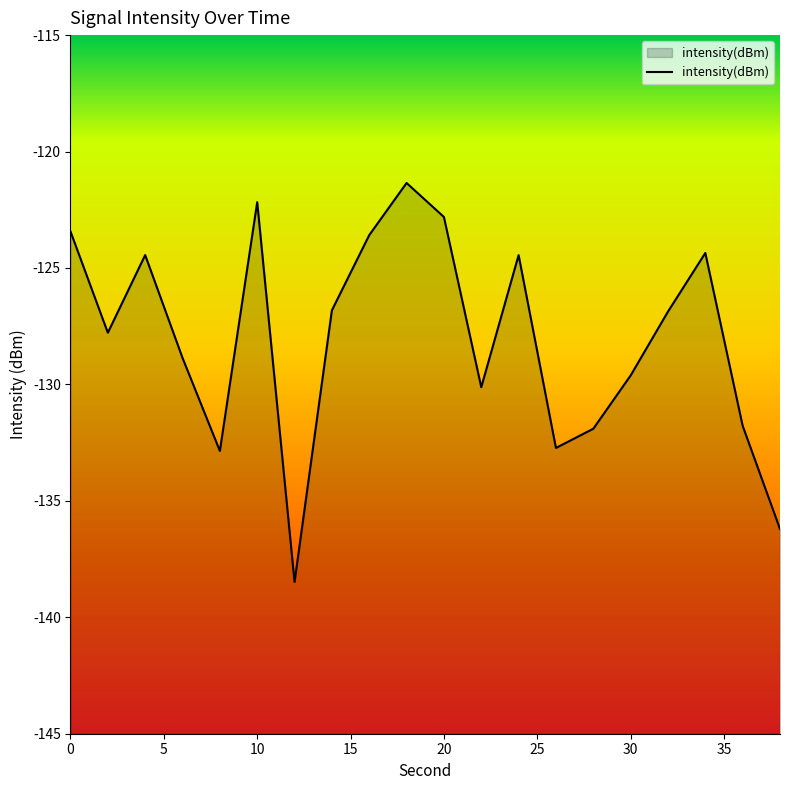

List the labels in order of value, smallest first.

12, 38, 8, 26, 28, 36, 22, 30, 6, 2, 32, 14, 24, 4, 34, 16, 0, 20, 10, 18